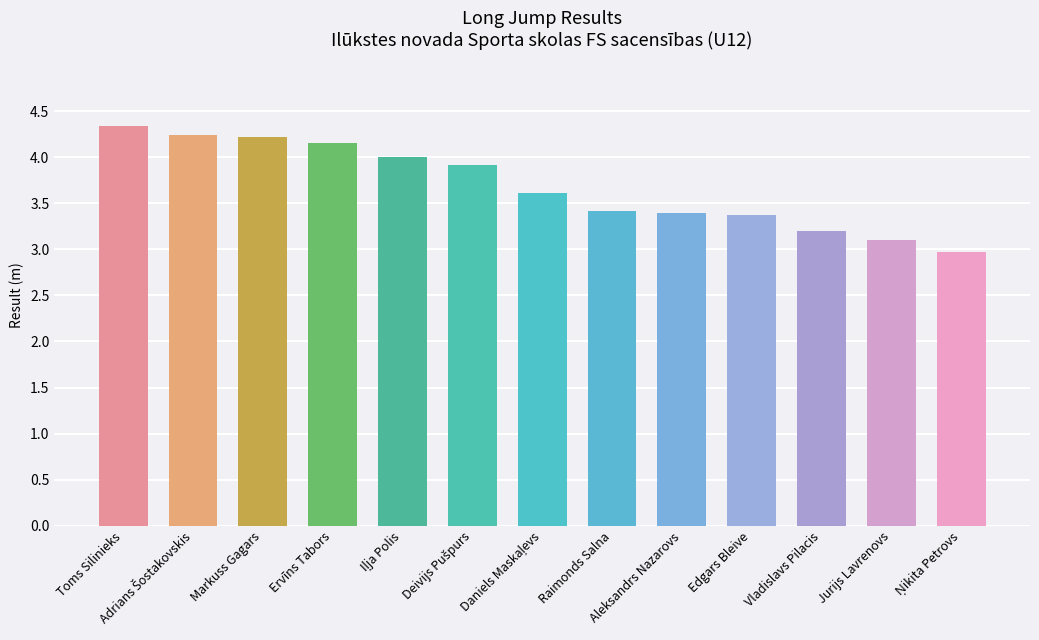

What is the label of the 11th bar from the left?

Vladislavs Pilacis